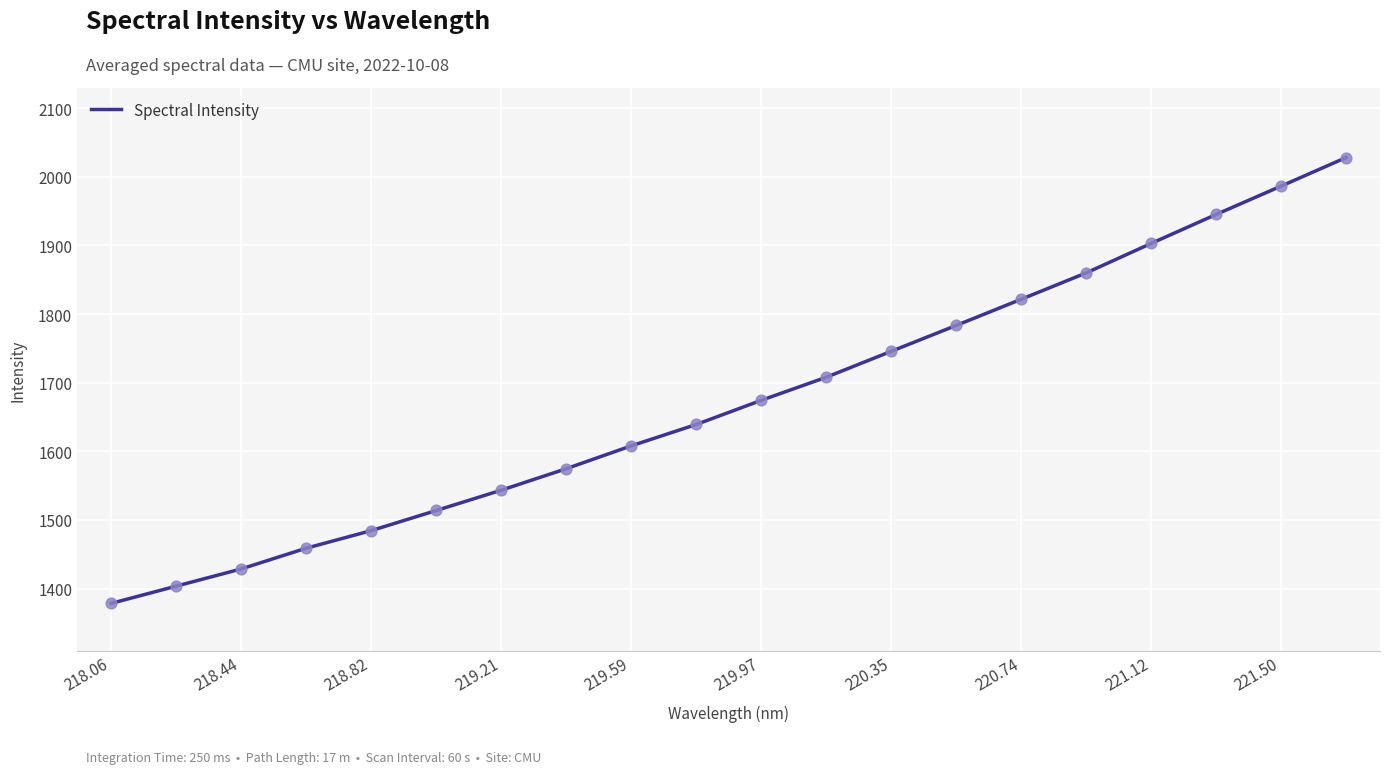

What is the difference between the maximum and minimum values?

649.6